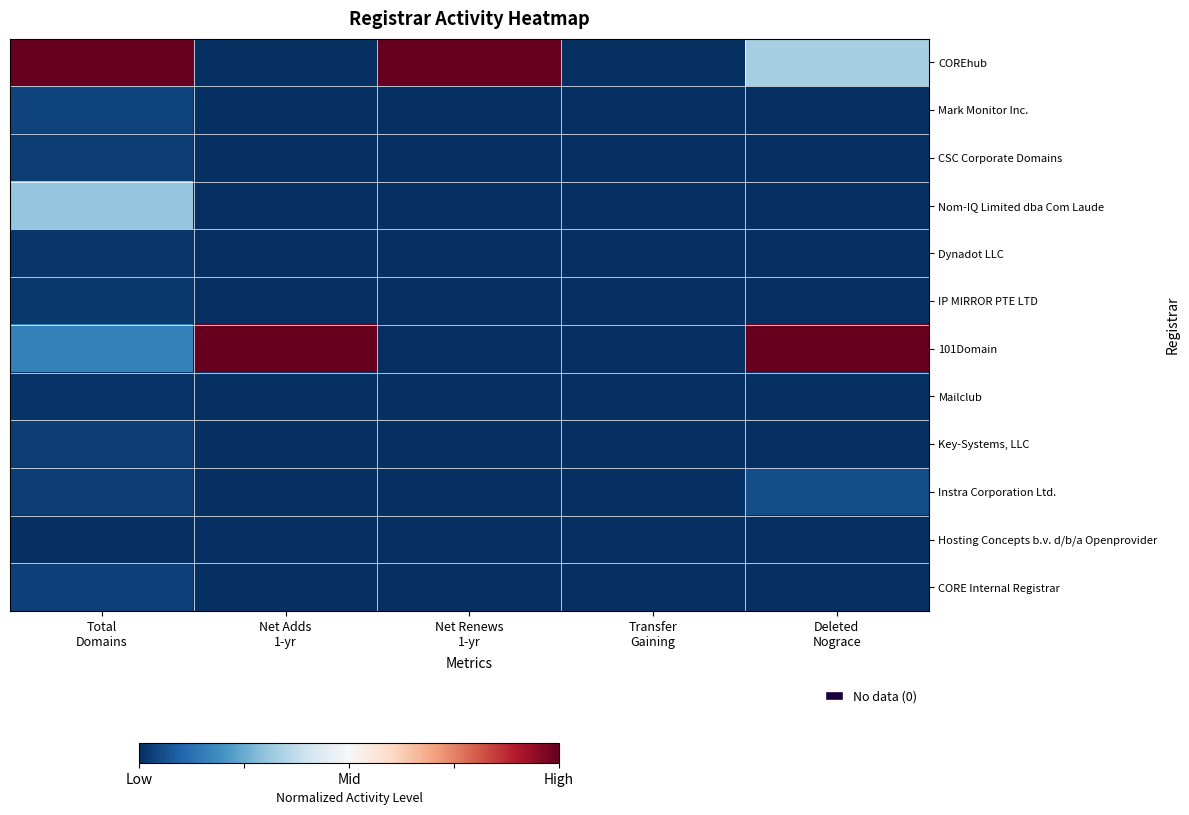

How many series are shown in this chart?

12